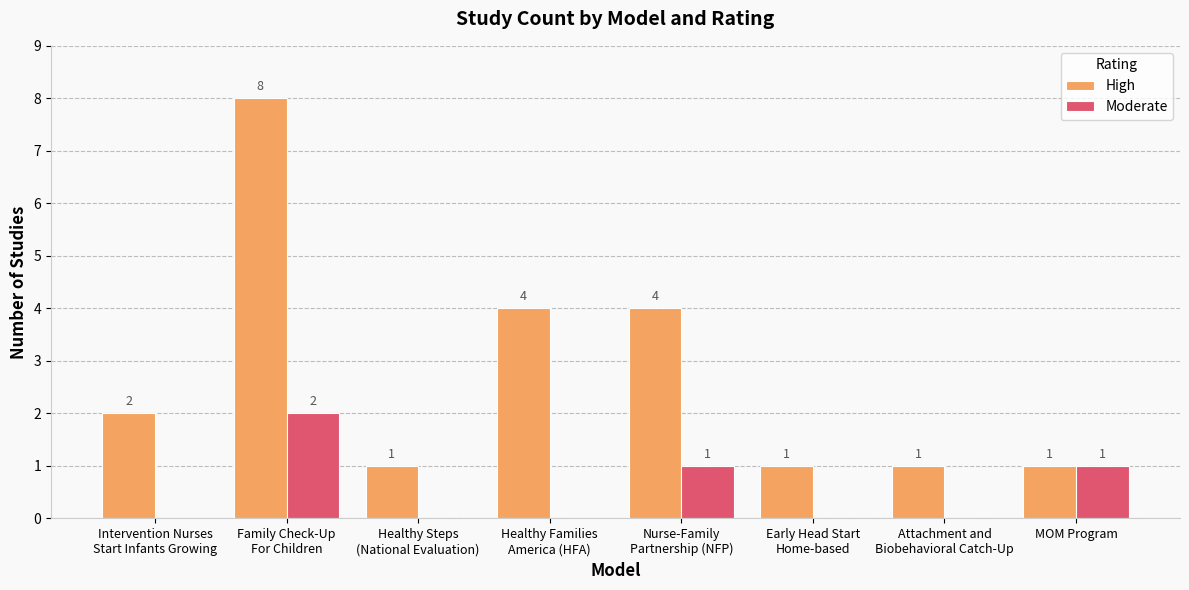

How many groups of bars are there?

8